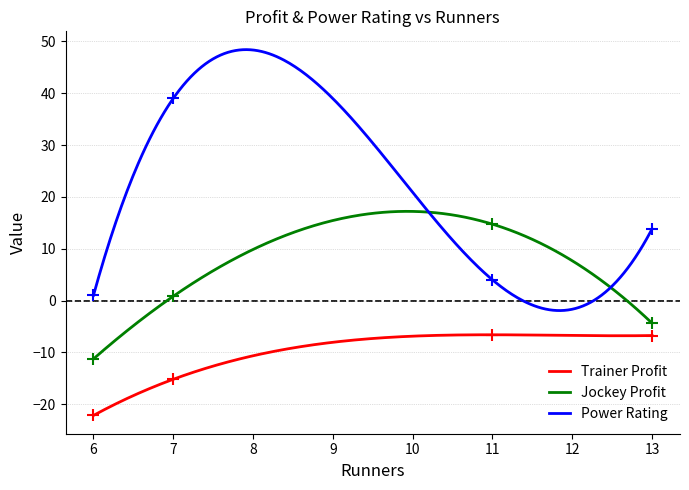

The Trainer Profit Last 14 Days series shows -1.8 at 11. True or false?

False